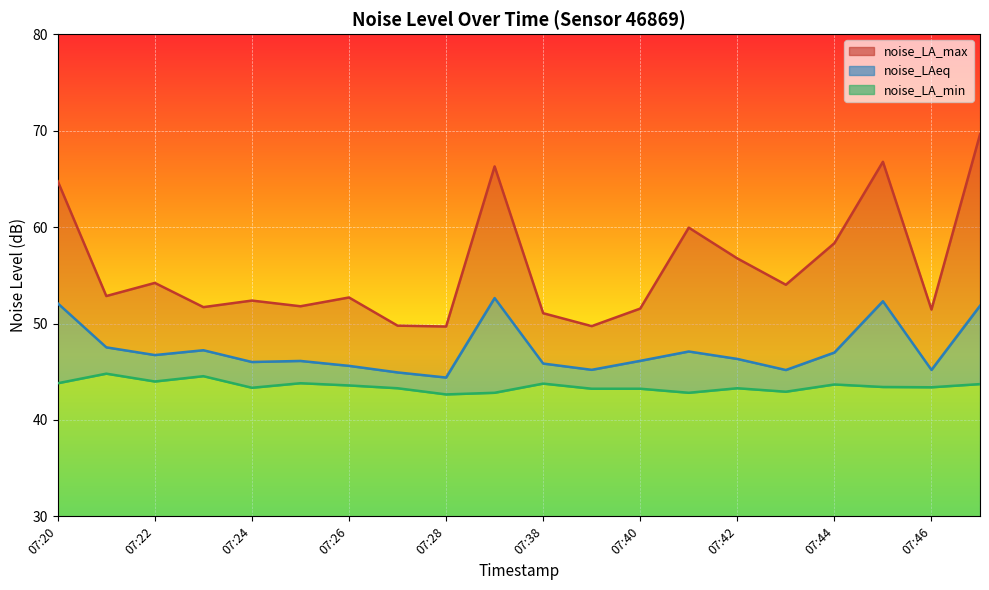

True or false: noise_LAeq has more than 0 points higher than both neighbors.

True